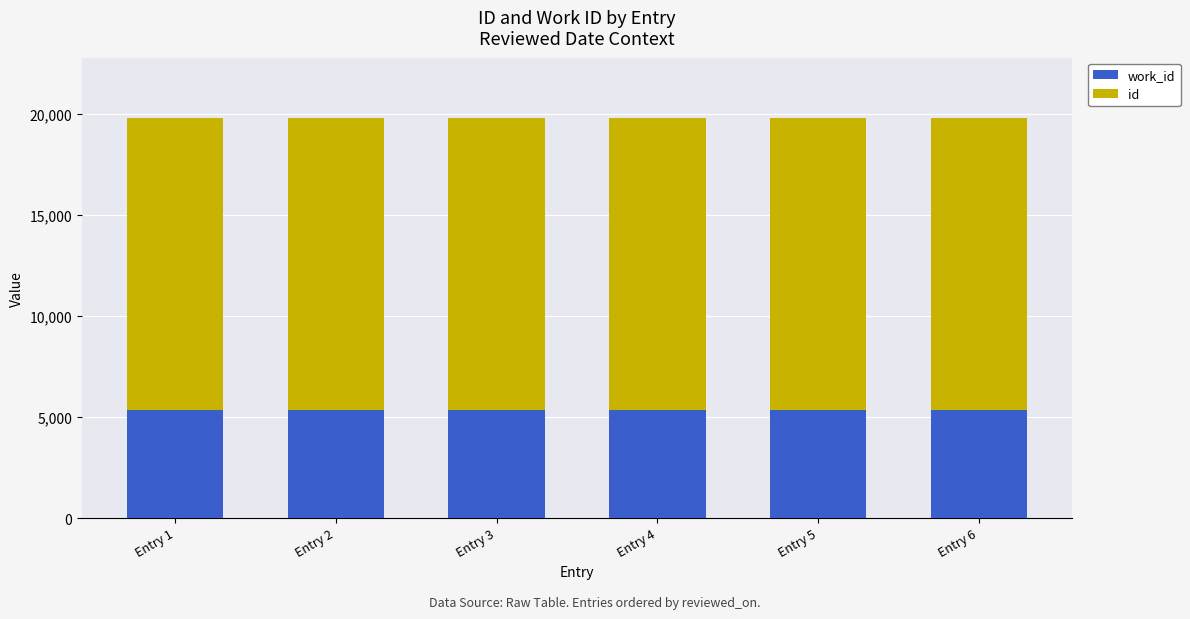

What is the total value across all series at Entry 4?

19786